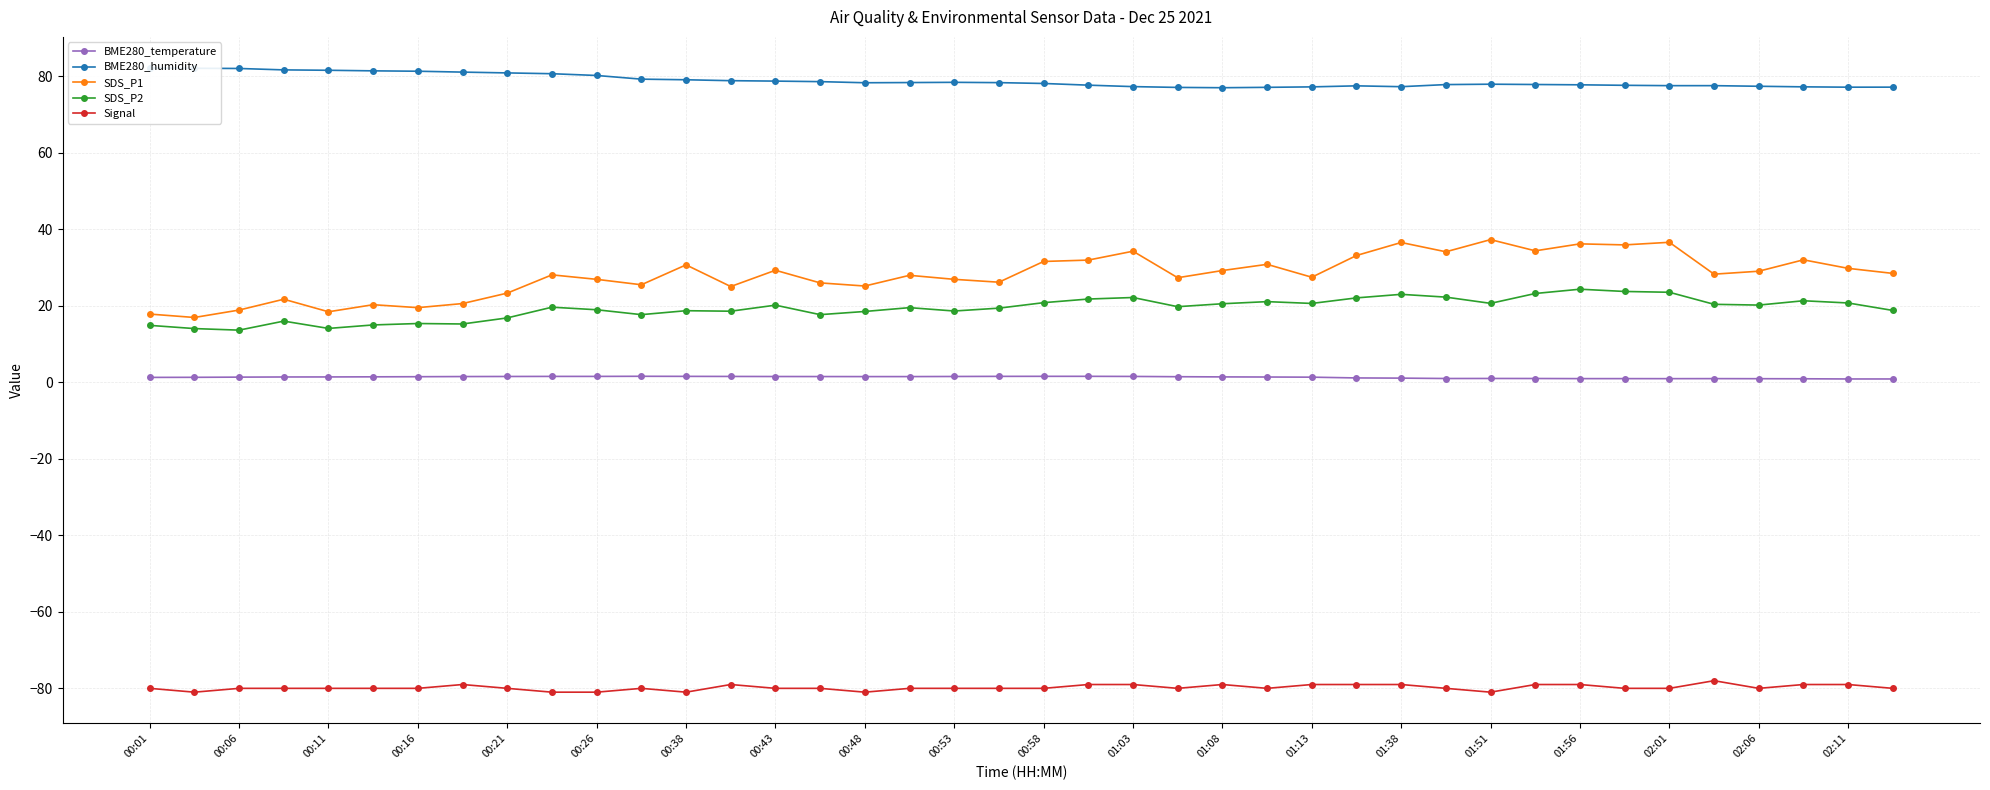

Does the chart have visible grid lines?

Yes